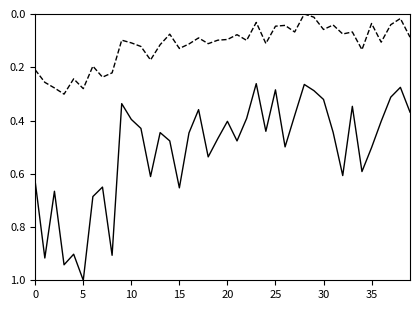

What is the greatest value displayed?

1.0